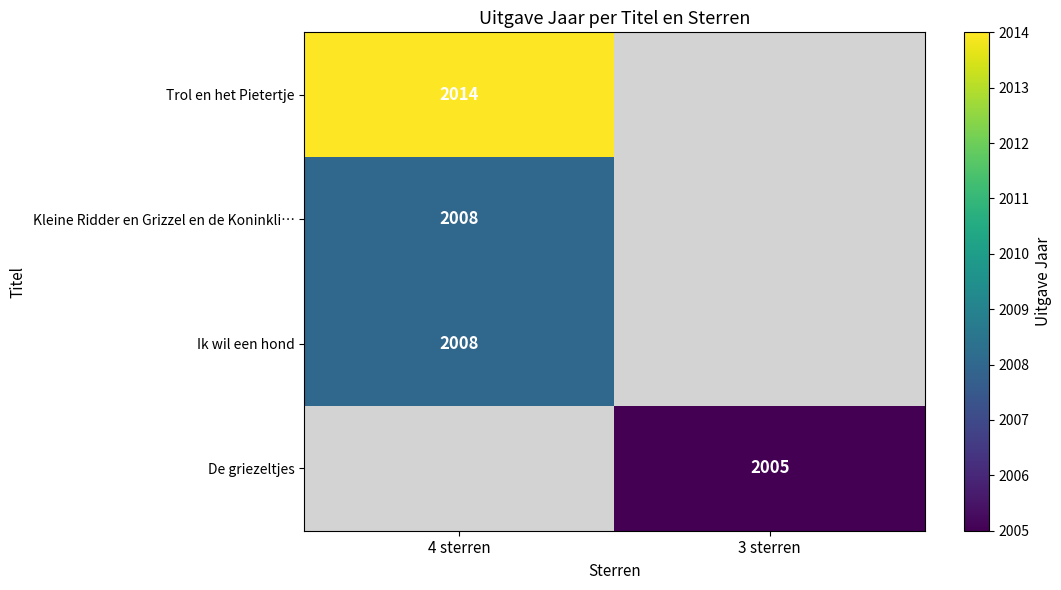

Is it true that De griezeltjes equals 2005 at 3 sterren?

True